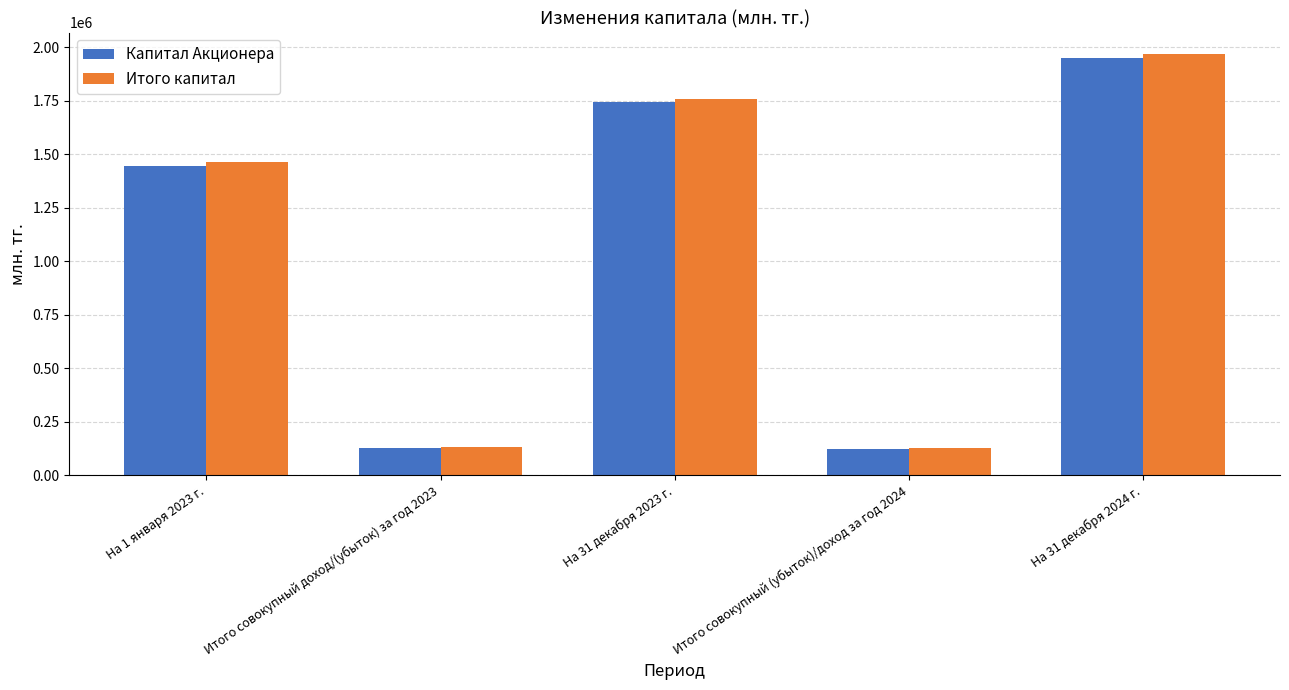

At which label is Итого капитал closest to 1048507?

На 1 января 2023 г.